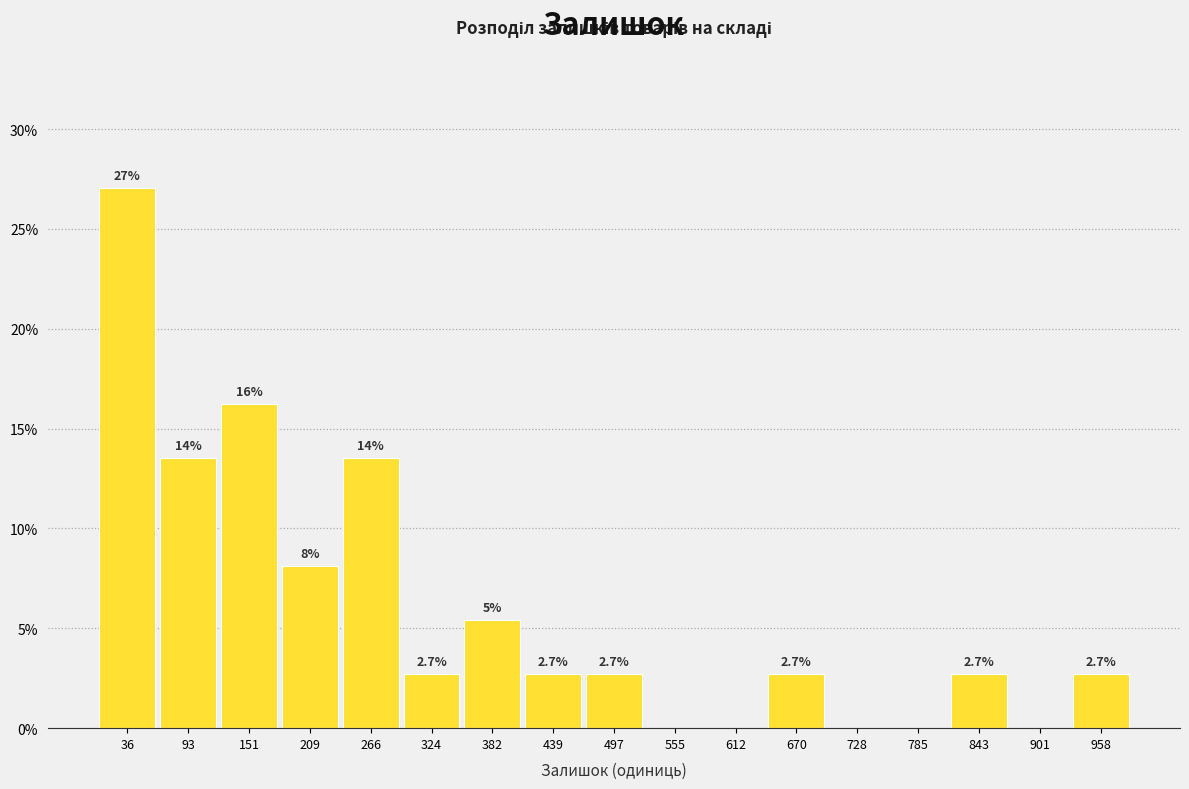

Over which range of the x-axis is the bar tallest?

10 to 60